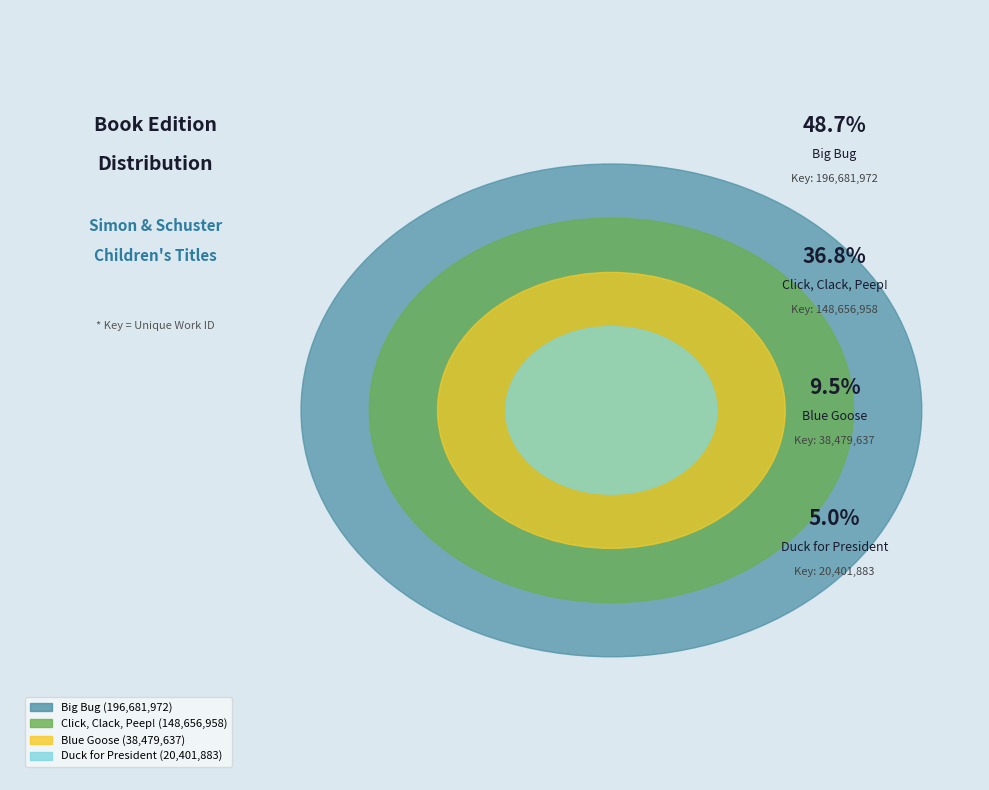

Is it true that Duck for President is 1% of the pie?

False